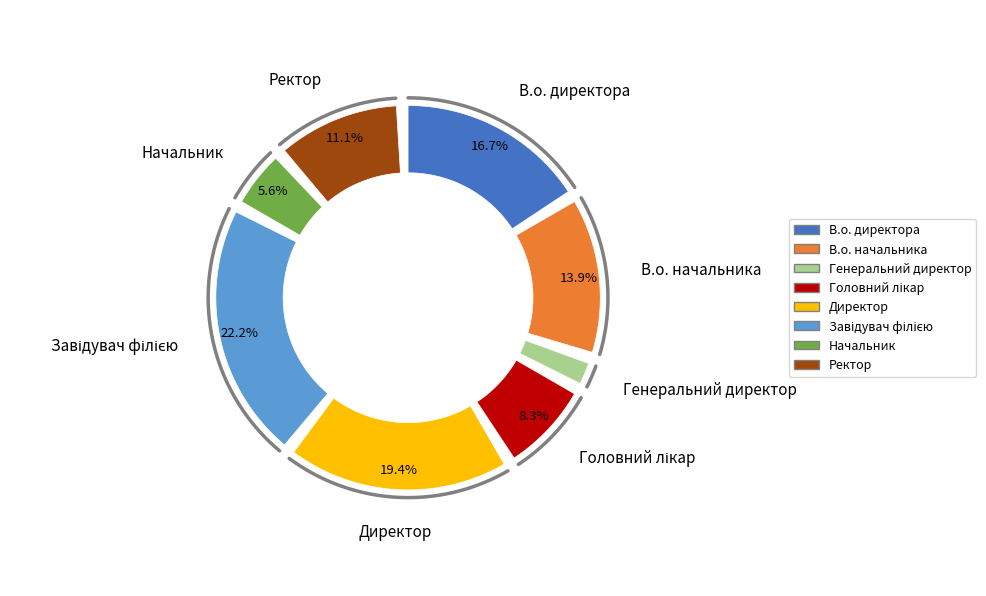

Combined, what portion of the pie is Головний лікар and Завідувач філією?

30.6%